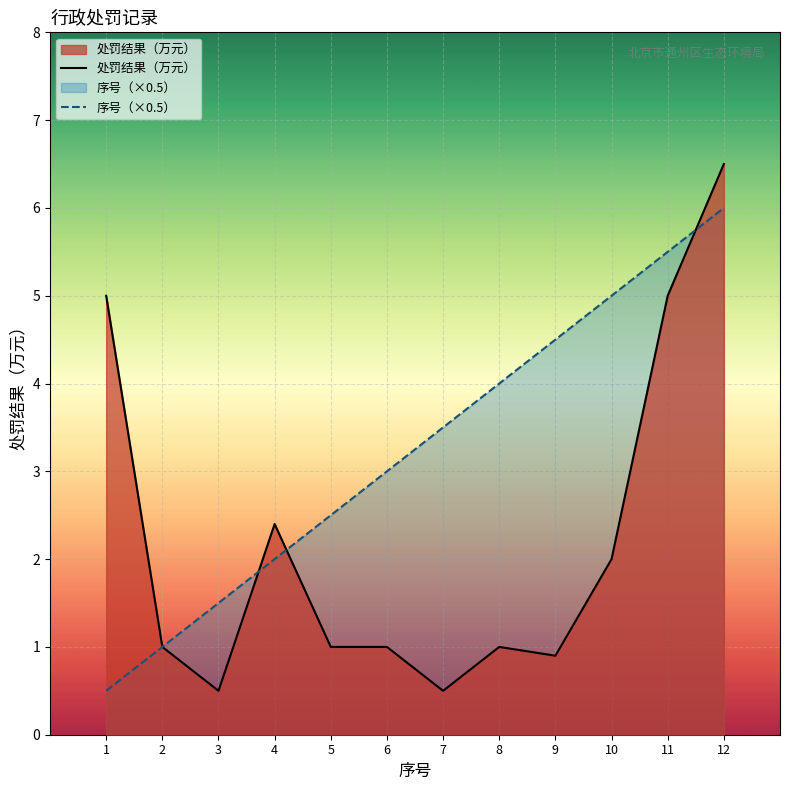

What is the sum of all 处罚结果（万元） values?

26.8